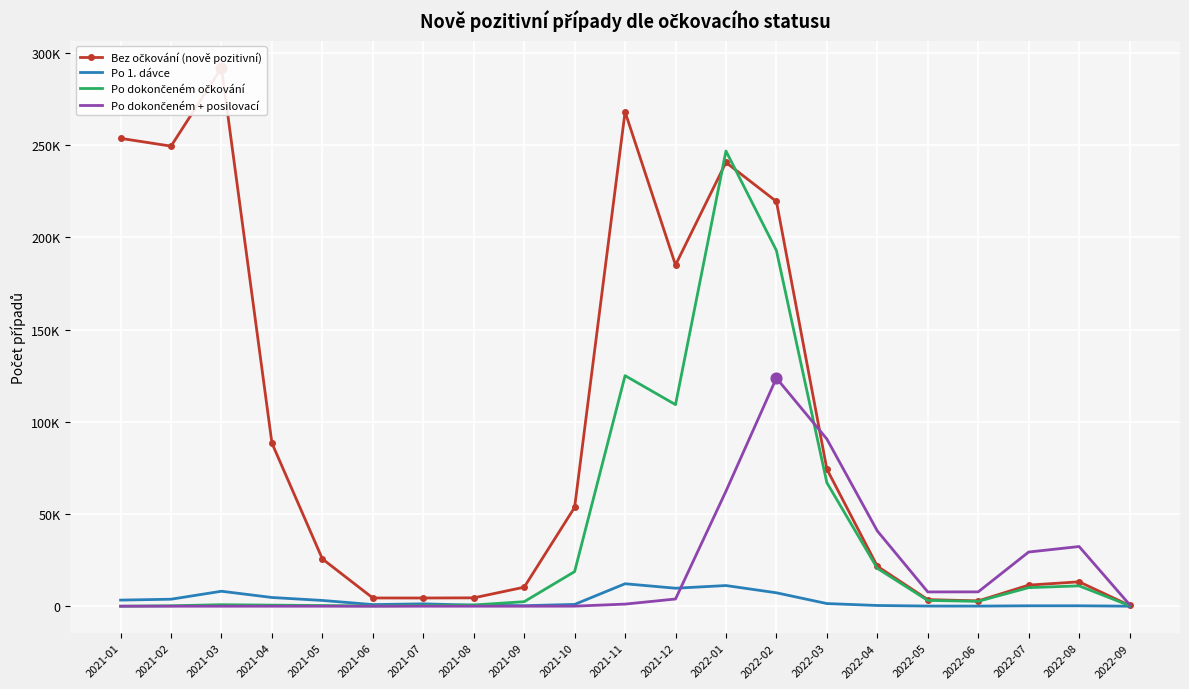

Which series contains the lowest Y value?

Po dokončeném očkování